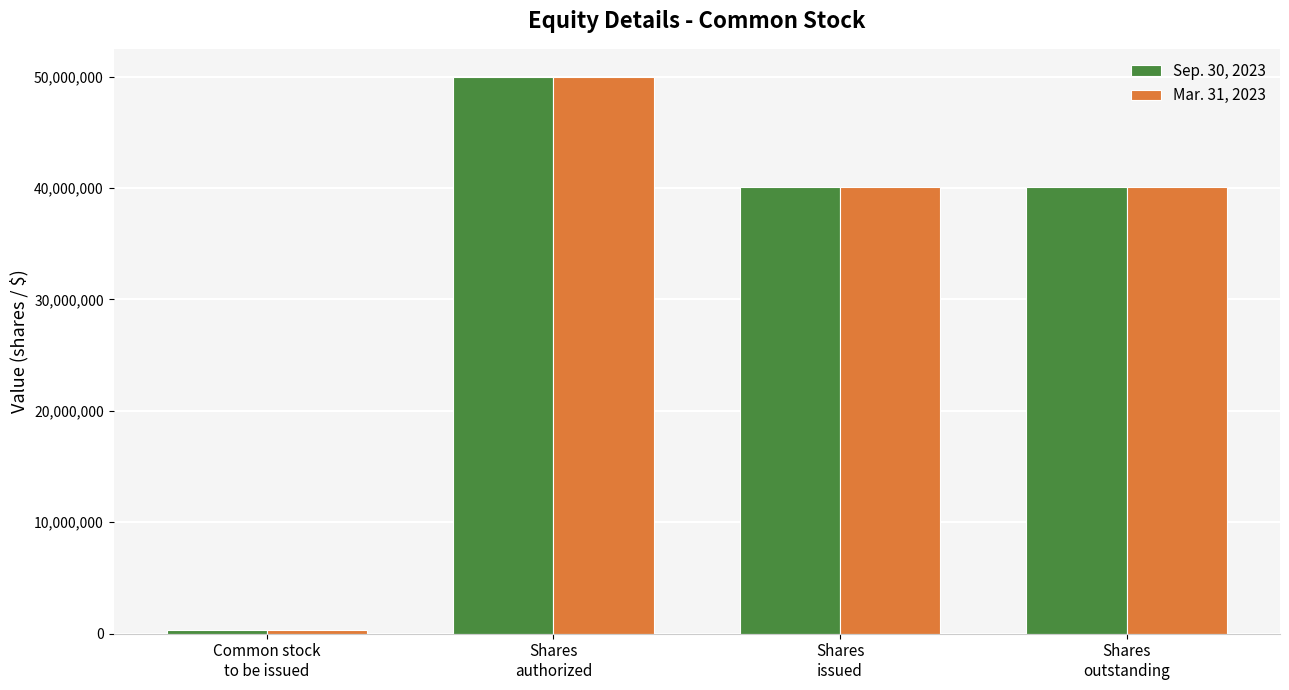

What is the sum of all Sep. 30, 2023 values?

130491004